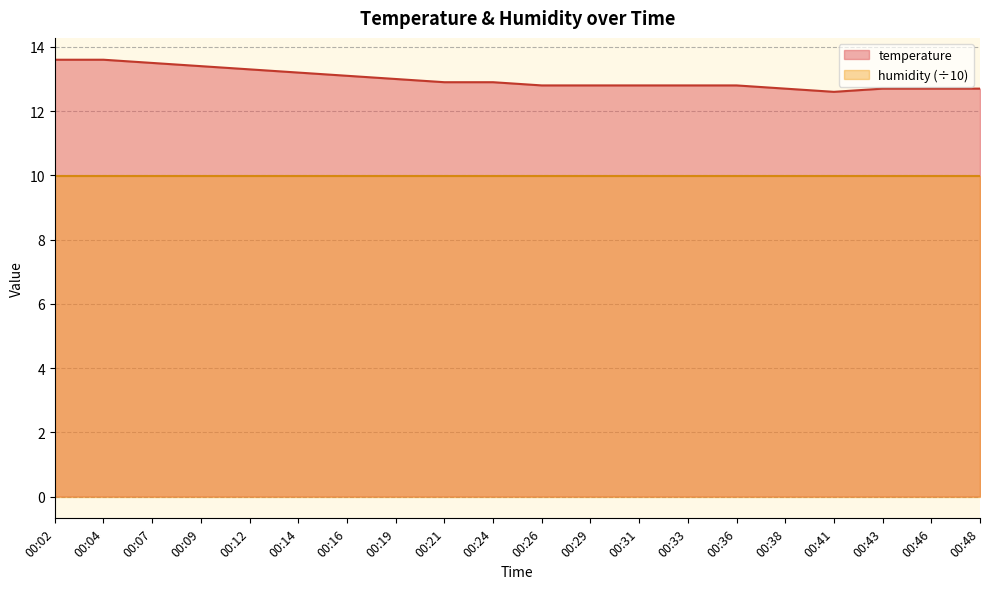

What is the value of the 16th point from the left?

12.7